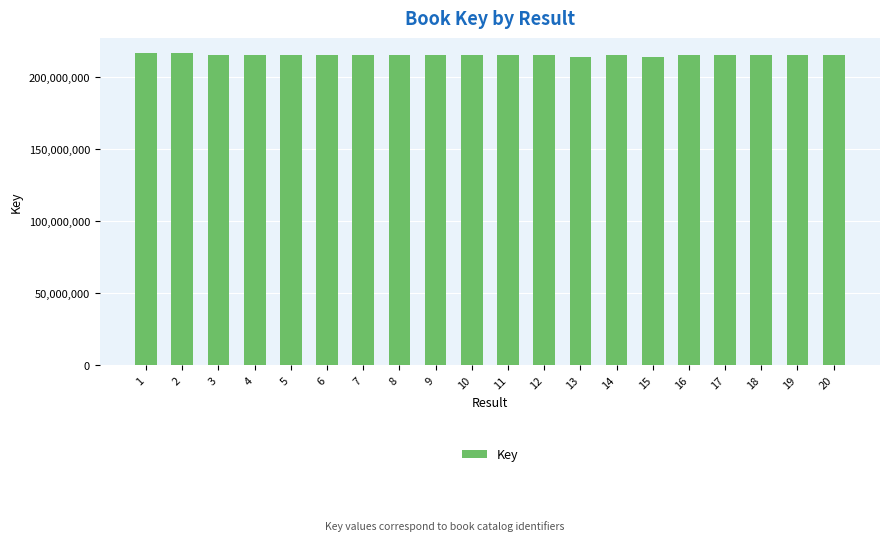

What is the smallest value displayed?

213627046